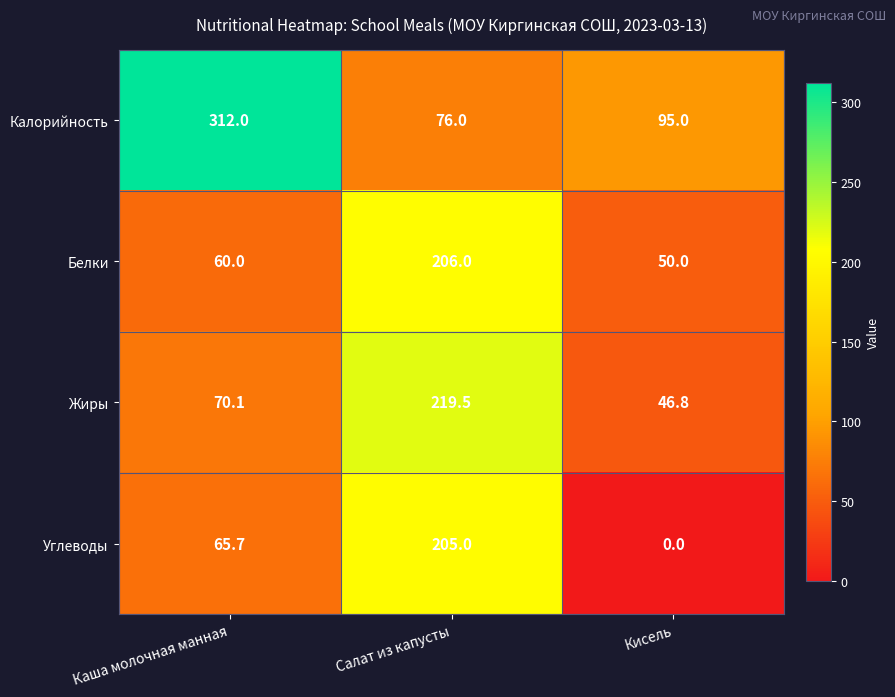

What is the sum of the Жиры values at Кисель and Каша молочная манная?

116.9